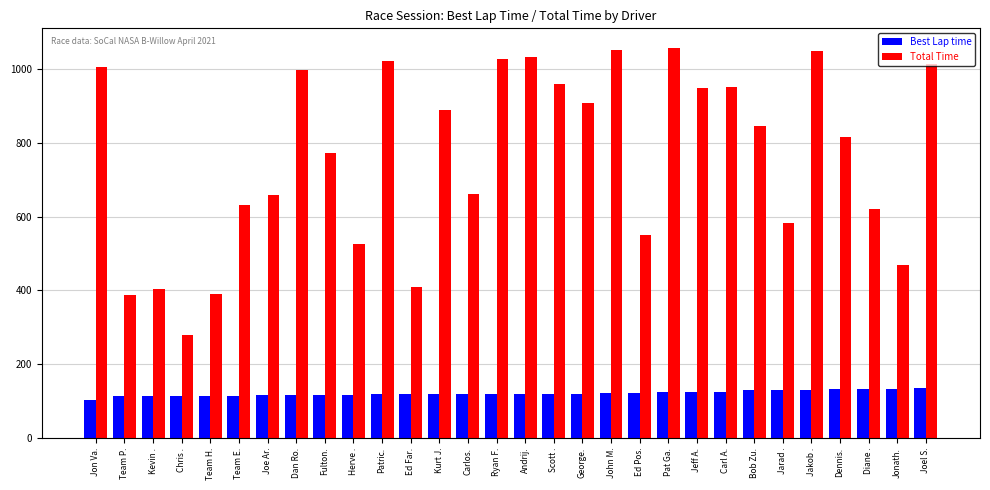

Where does the Best Lap time series first go above 120?

Andrij.